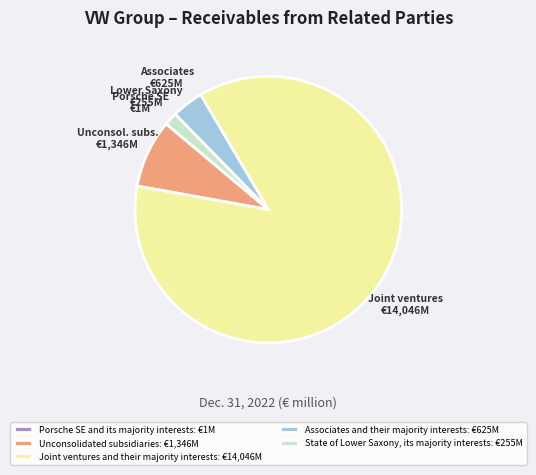

Which category has the biggest portion of the pie?

Joint ventures and their majority interests: €14,046M